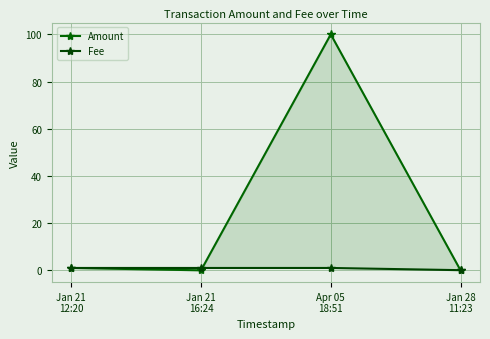

Which series has the largest total across all categories?

Amount